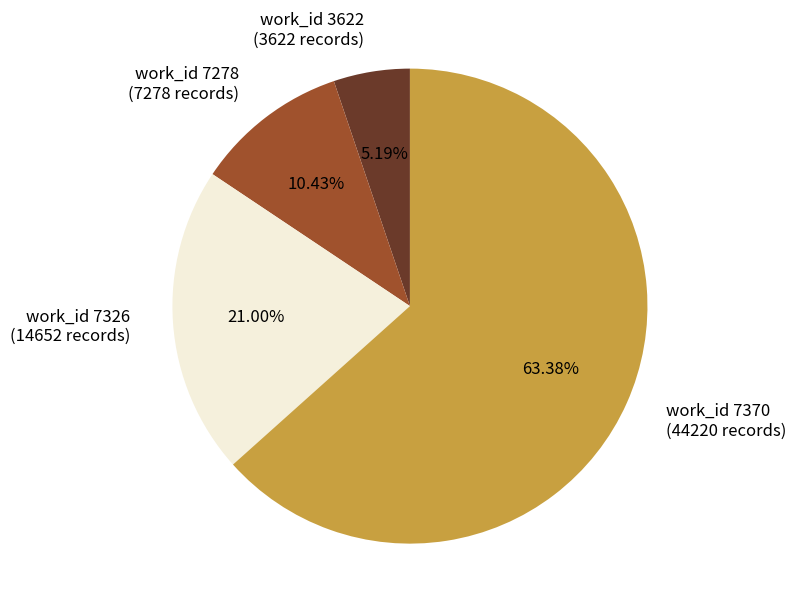

What is the largest slice in the pie chart?

work_id 7370 (44220 records)